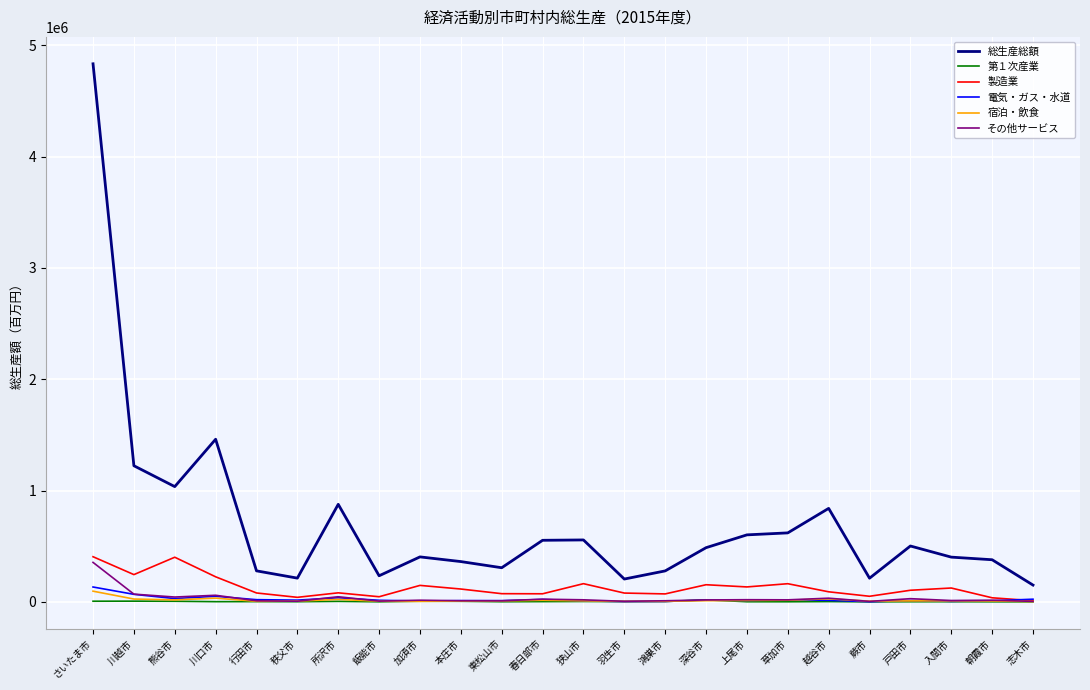

Where does the 製造業 series first go above 103975?

さいたま市